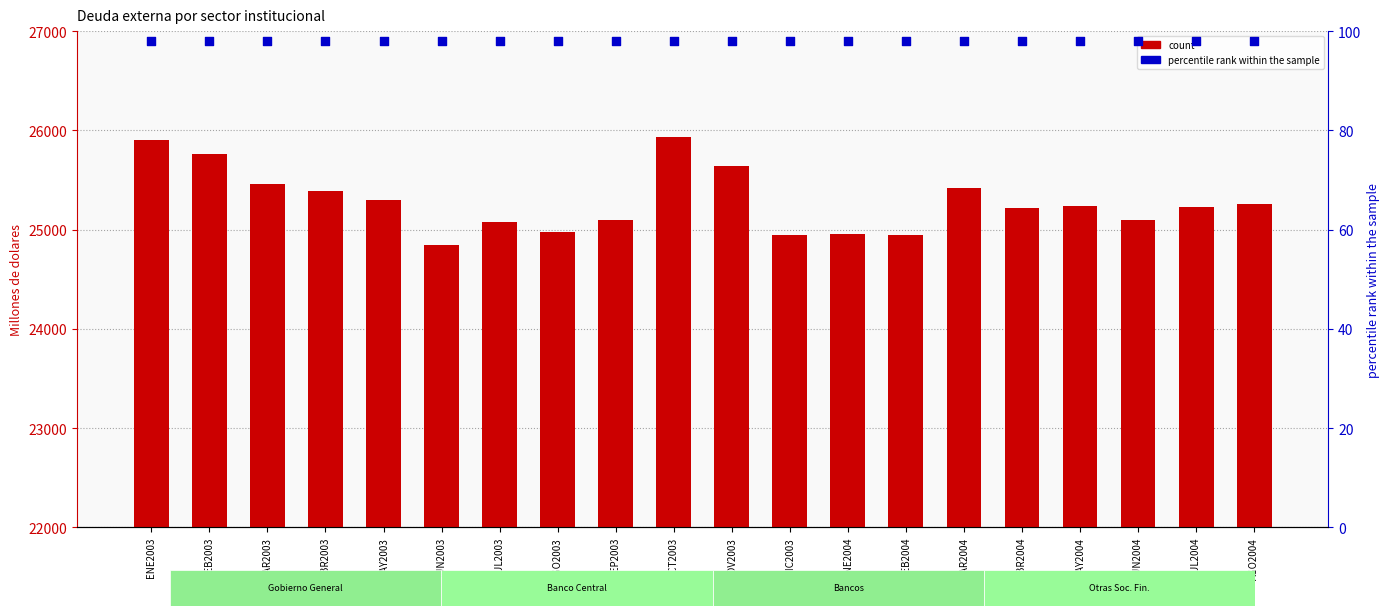

What are all the series names shown in the legend?

count, percentile rank within the sample